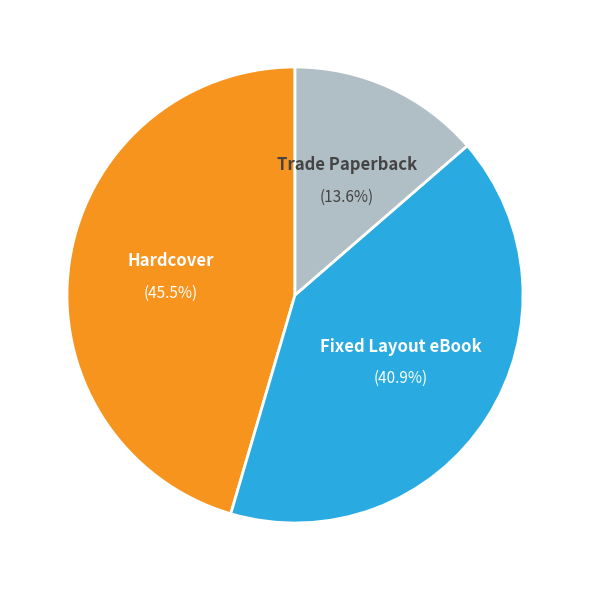

Does any single category account for the majority?

No